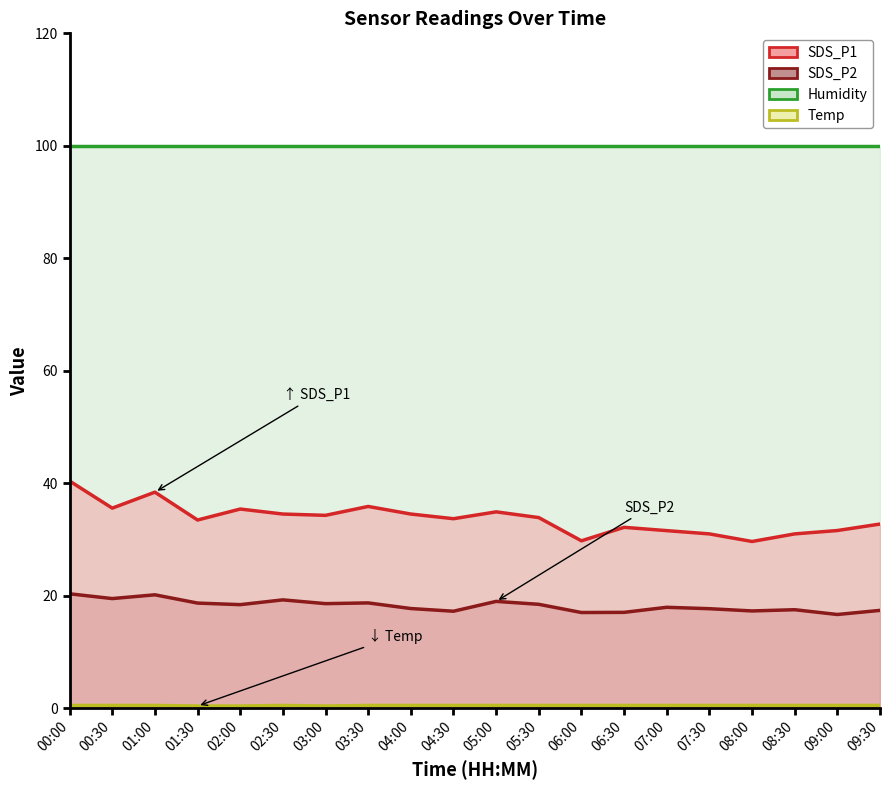

What is the label of the 19th point from the right?

00:30